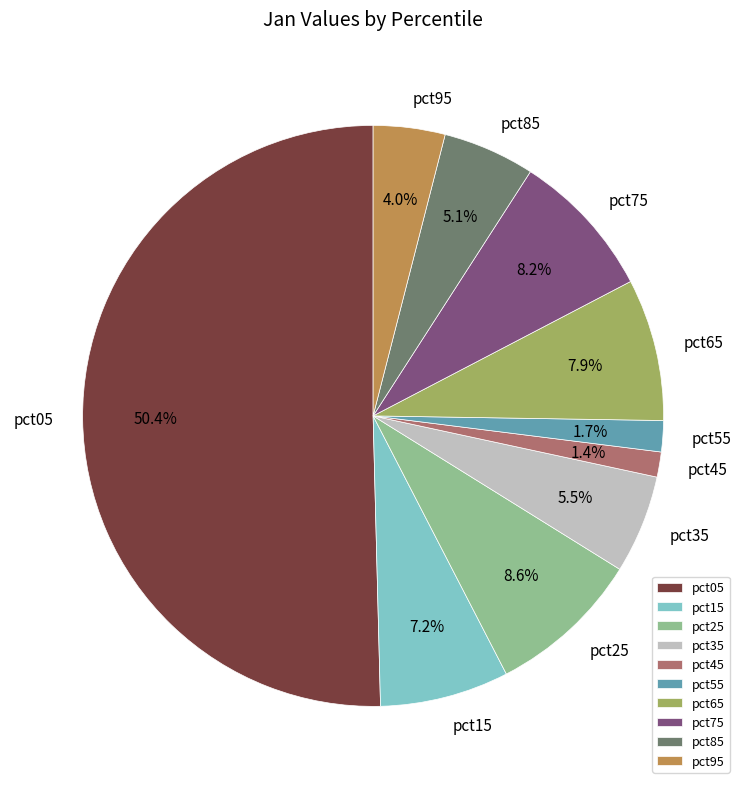

True or false: pct05 accounts for 59% of the total.

False